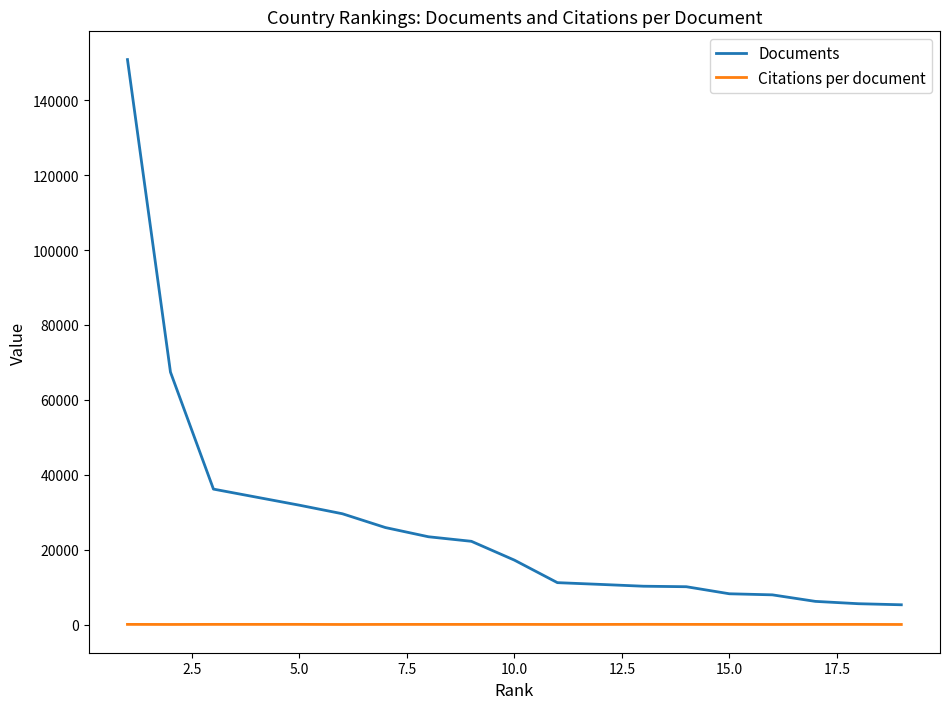

What is the lowest value of the Documents series?

5270.0